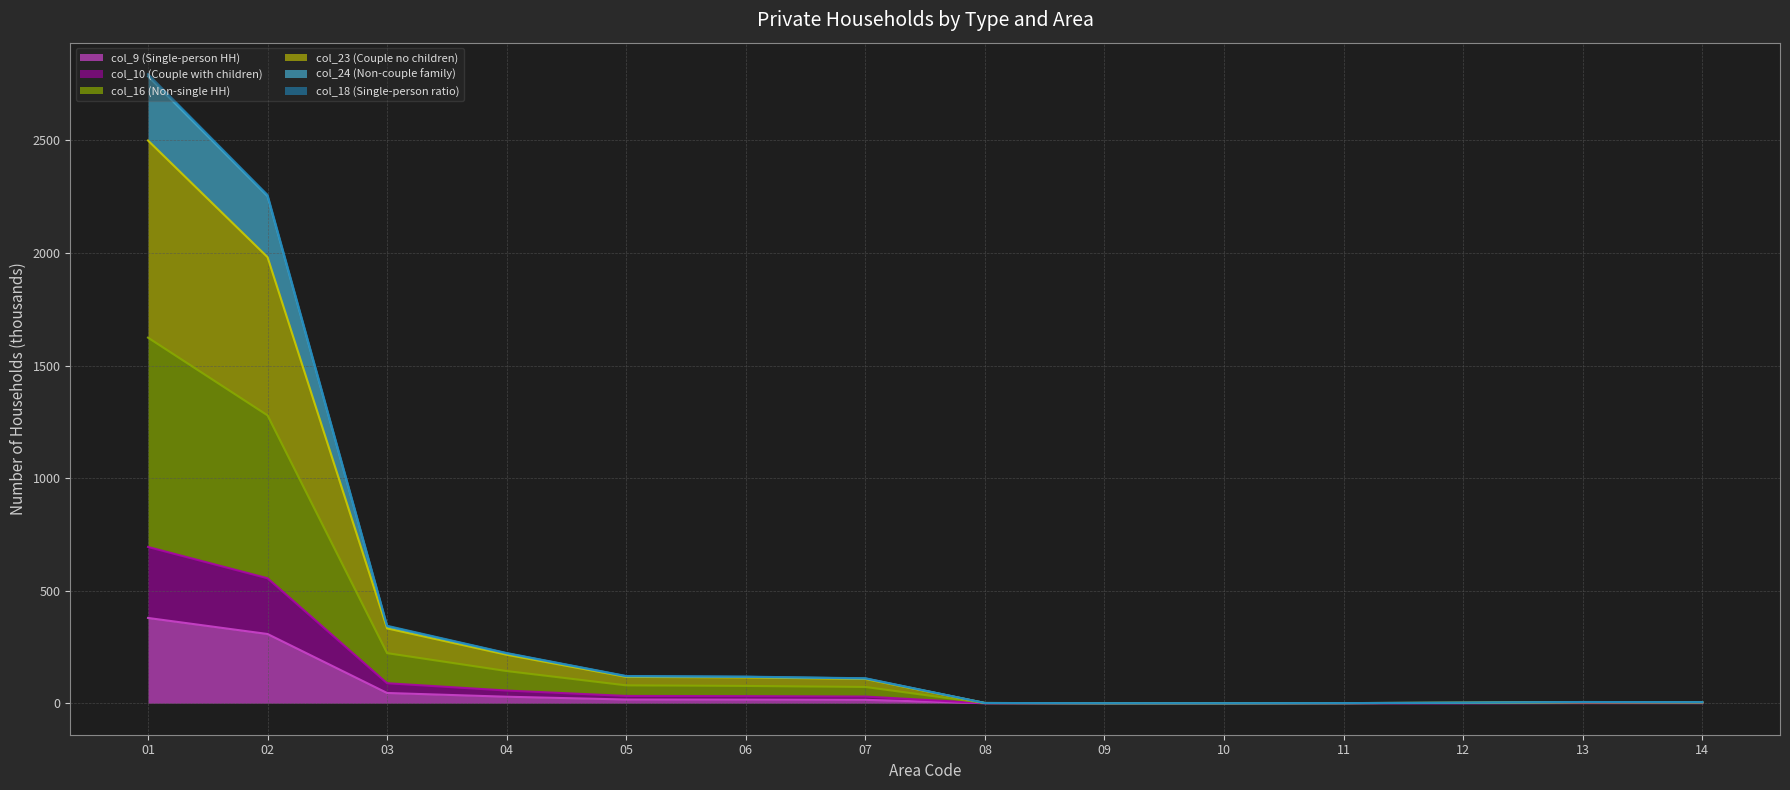

Which category has the lowest value in the col_23 (Couple no children) series?

10